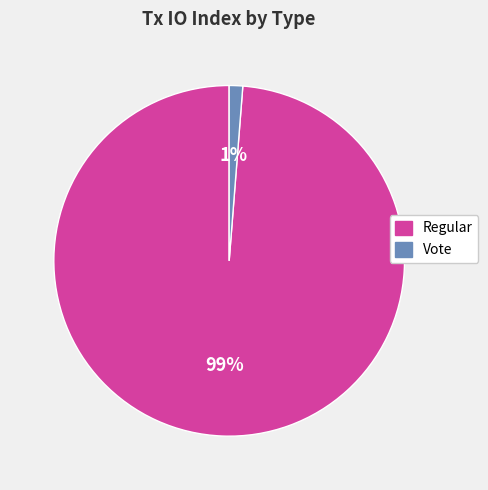

True or false: Vote accounts for 1% of the total.

True